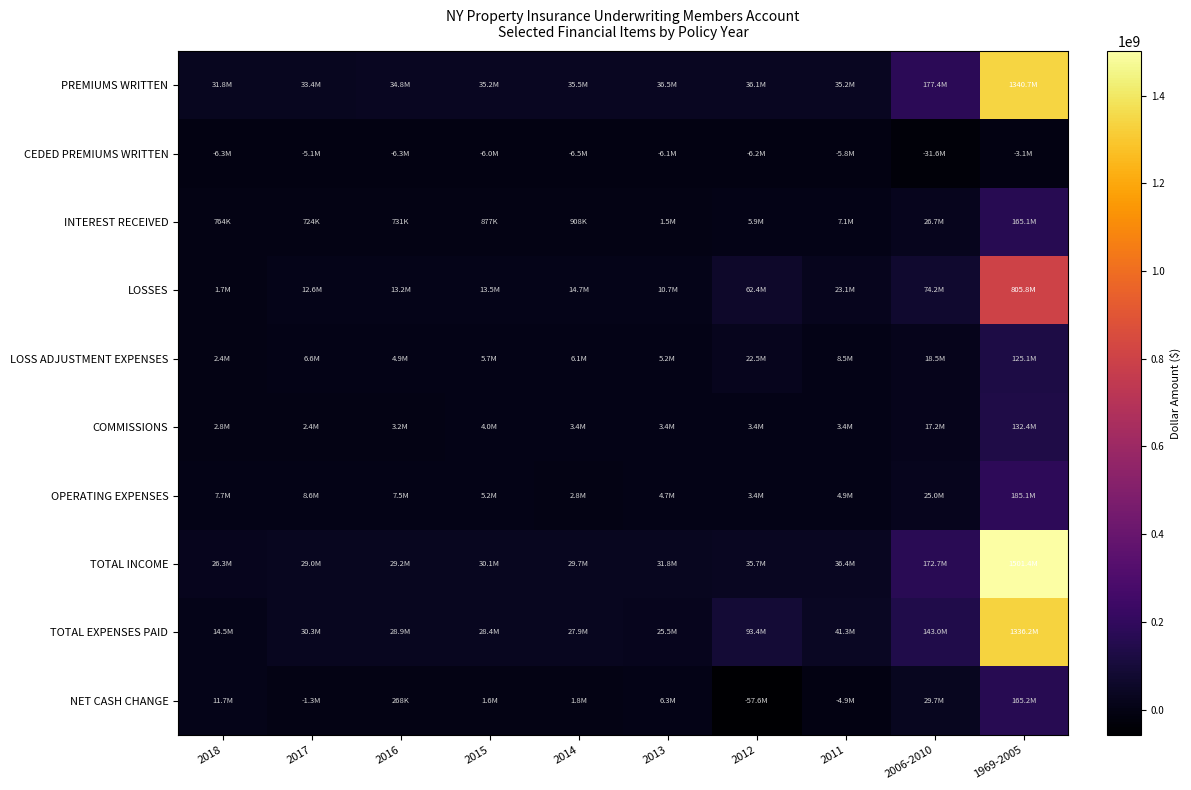

How many categories are shown in the chart?

10